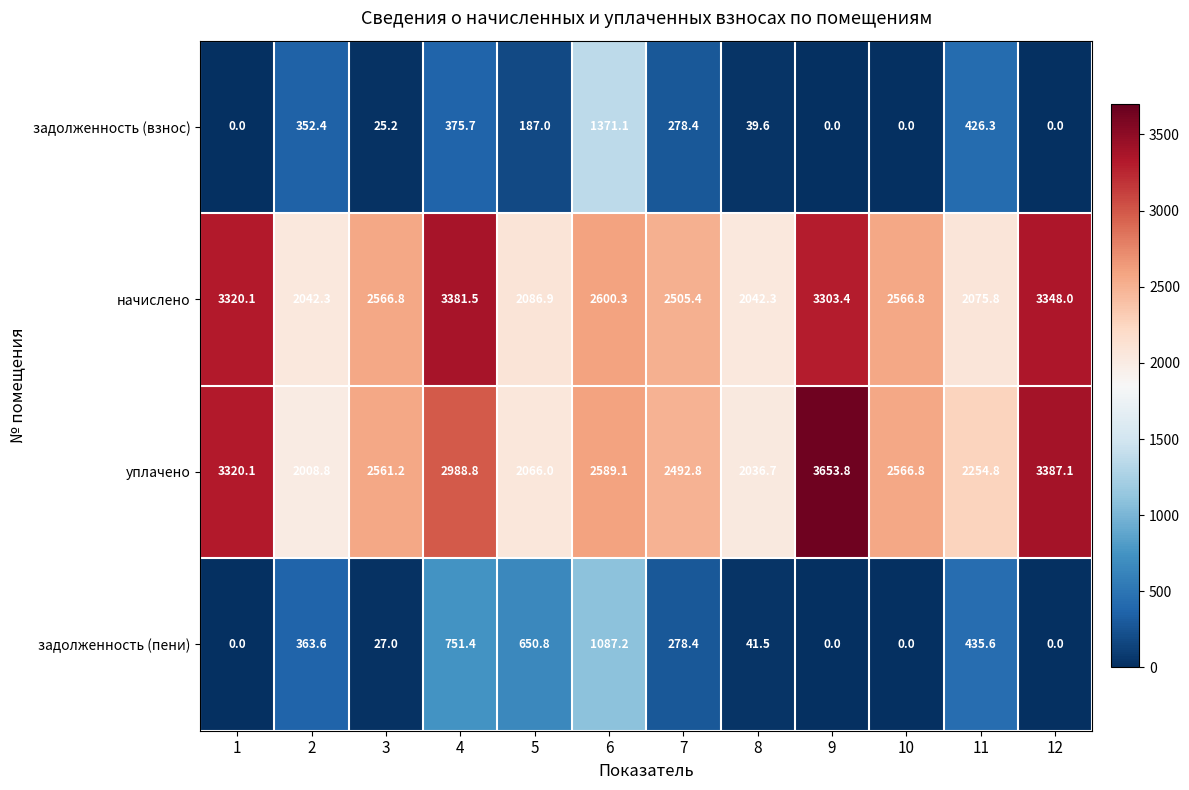

What is the average value of the начислено series?

2653.3